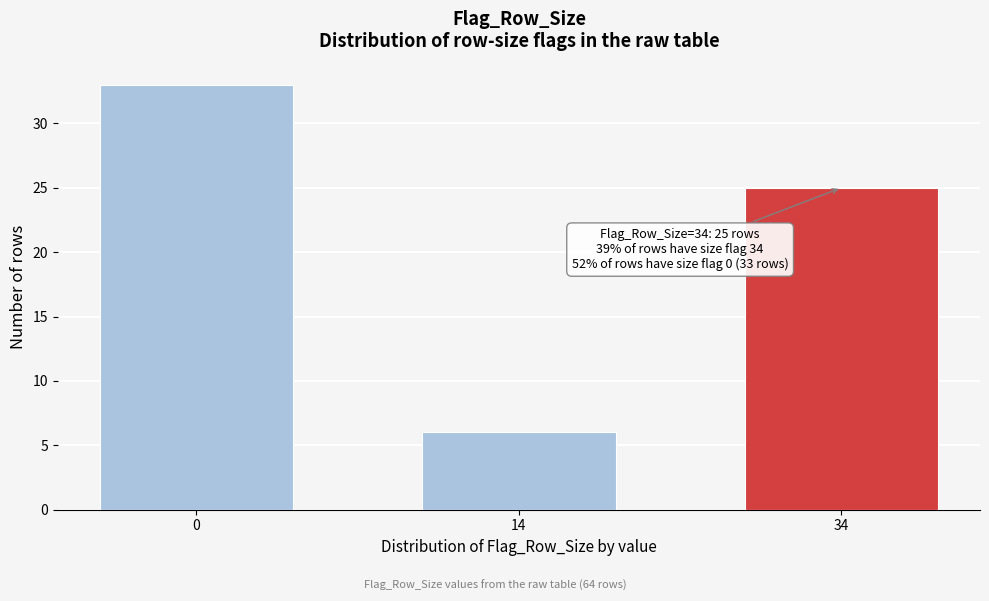

Reading right to left, what are all the values shown in this chart?

34=25	14=6	0=33